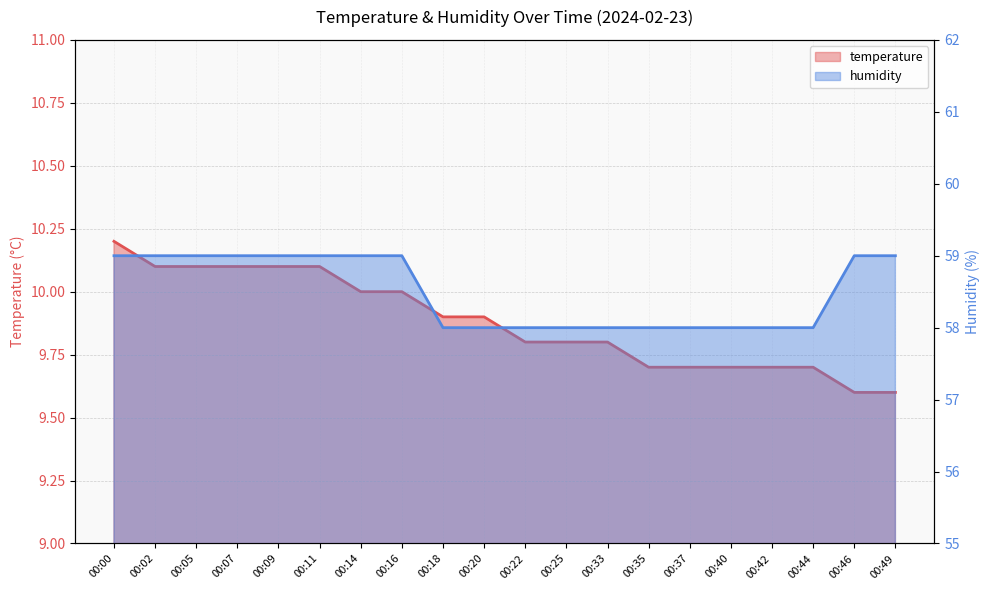

How many values in the humidity series are below 59?

10